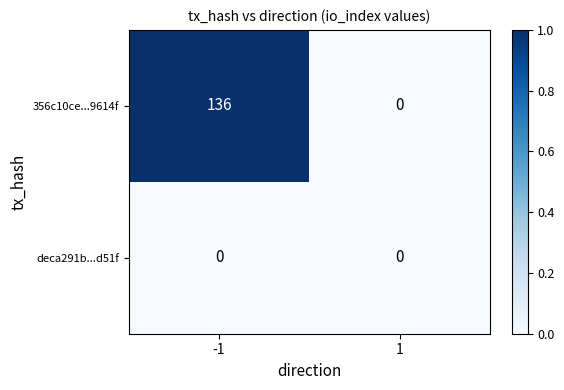

The 356c10ce...9614f series shows 200 at -1. True or false?

False